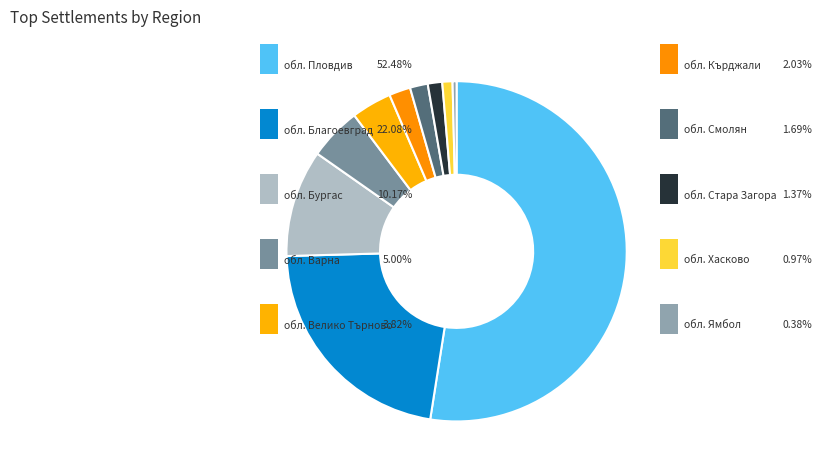

To the nearest percent, what is the difference between the largest and smallest slice percentages?

52%